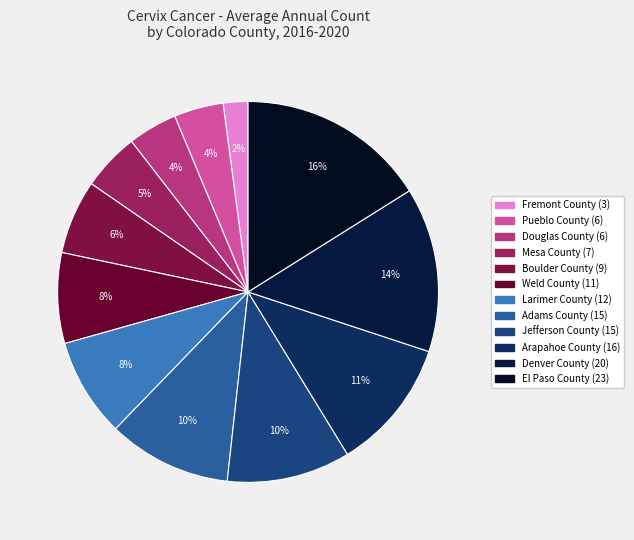

The Larimer County slice represents 1% of the pie. True or false?

False